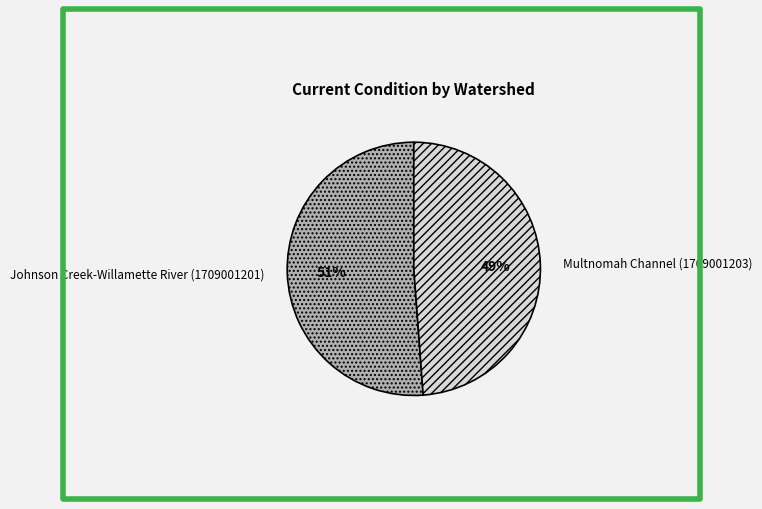

Which category has the smallest portion of the pie?

Multnomah Channel (1709001203)